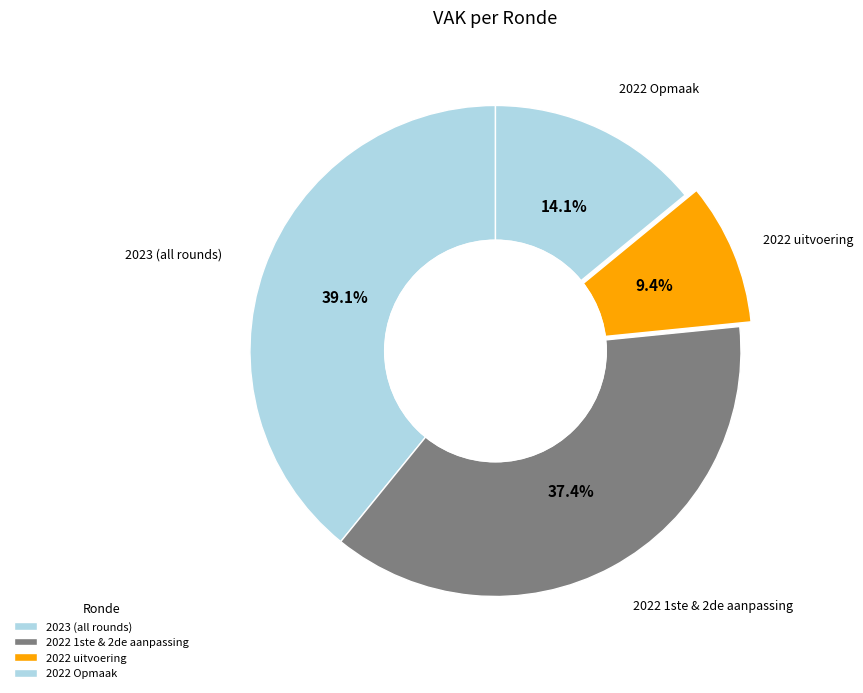

What is the smallest slice in the pie chart?

2022 uitvoering